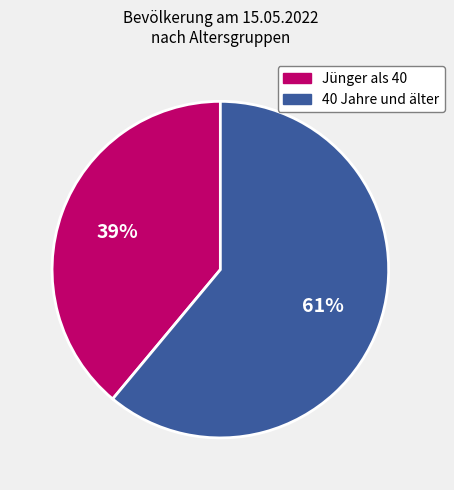

To the nearest percent, what is the difference between the largest and smallest slice percentages?

22%